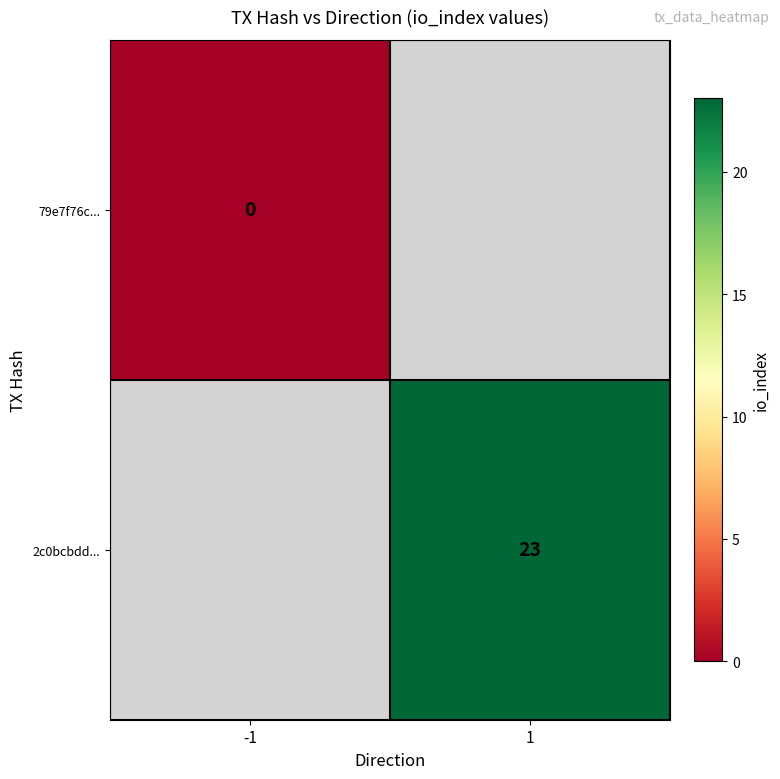

True or false: 2c0bcbdd... has a value of 10 at 1.

False